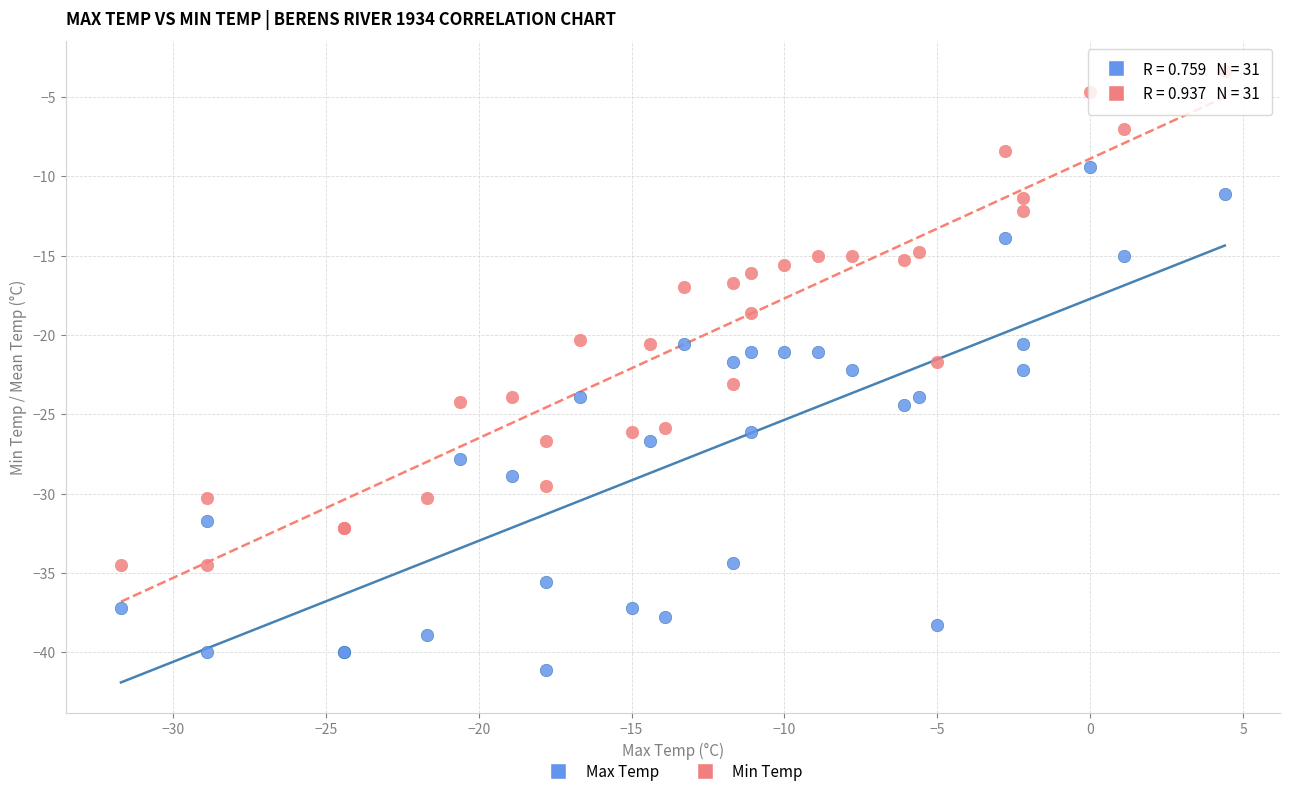

Which series contains the lowest Y value?

Max Temp